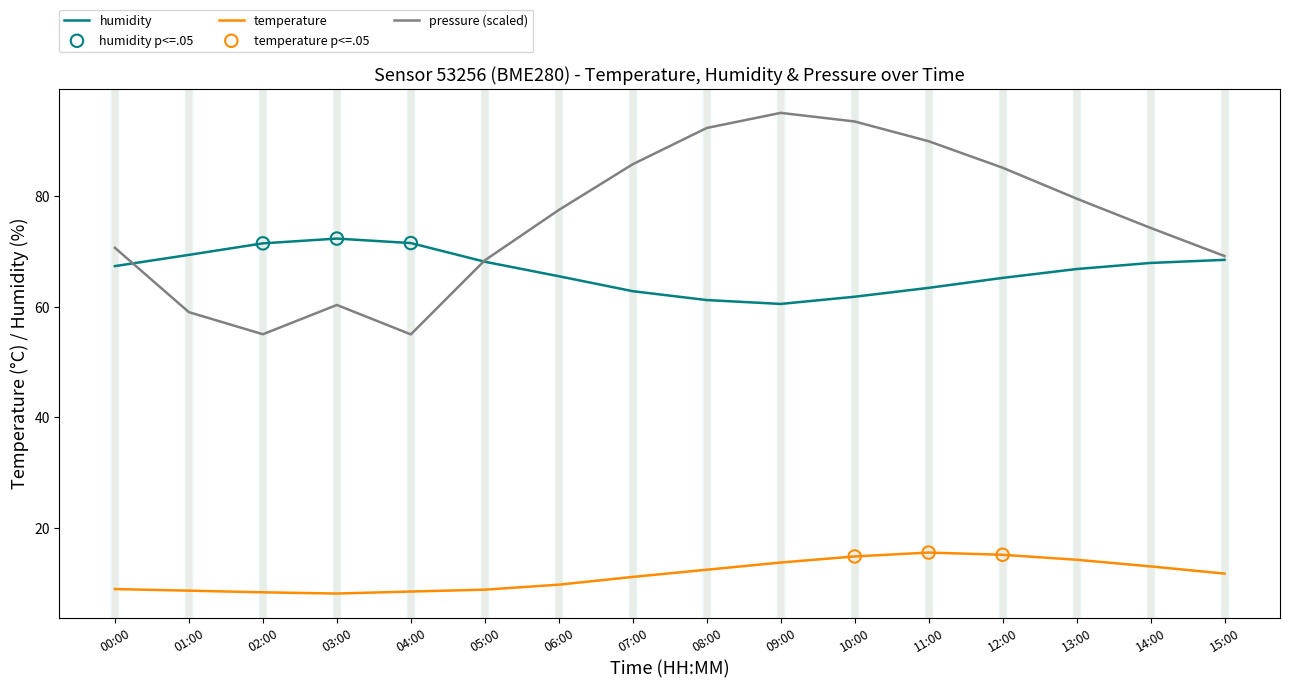

Is it true that pressure (scaled) equals 74.2 at 14:00?

True